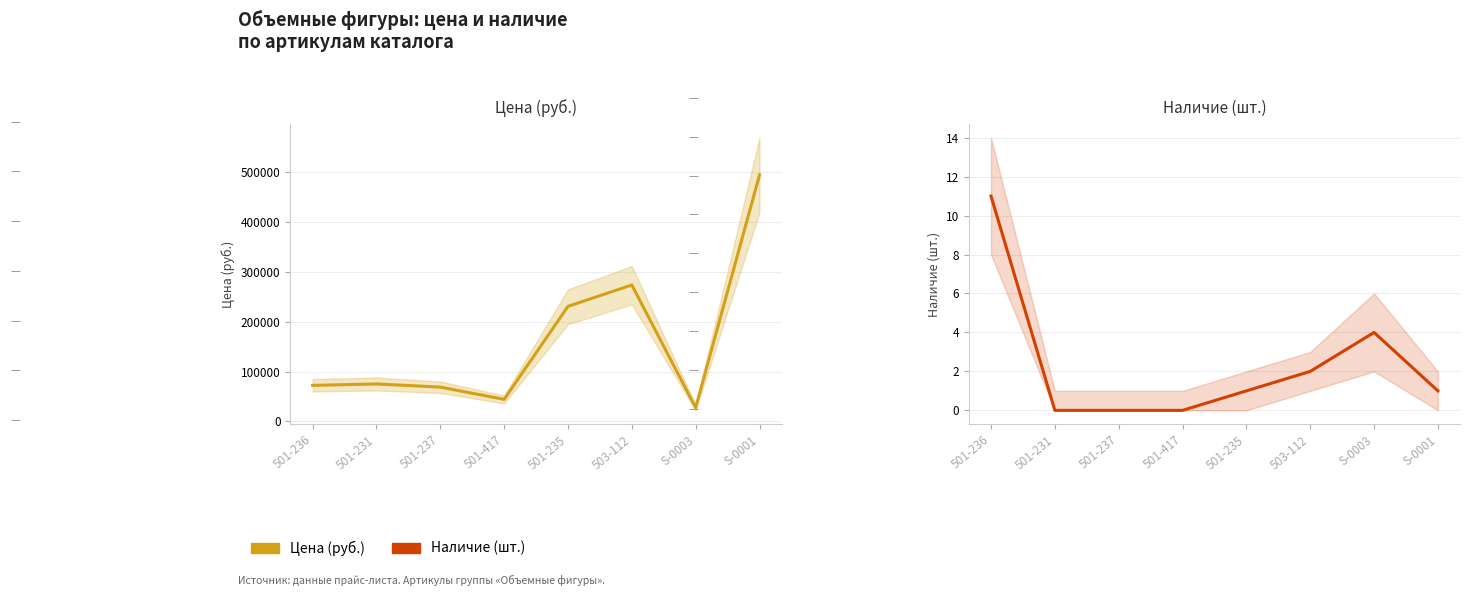

Reading right to left, extract all data points from this chart.

Цена (руб.): S-0001=495000.0	S-0003=27500.0	503-112=273900.0	501-235=230989.0	501-417=44096.5	501-237=68753.3	501-231=75063.4	501-236=72190.9
Наличие (шт.): S-0001=1.0	S-0003=4.0	503-112=2.0	501-235=1.0	501-417=0.0	501-237=0.0	501-231=0.0	501-236=11.0